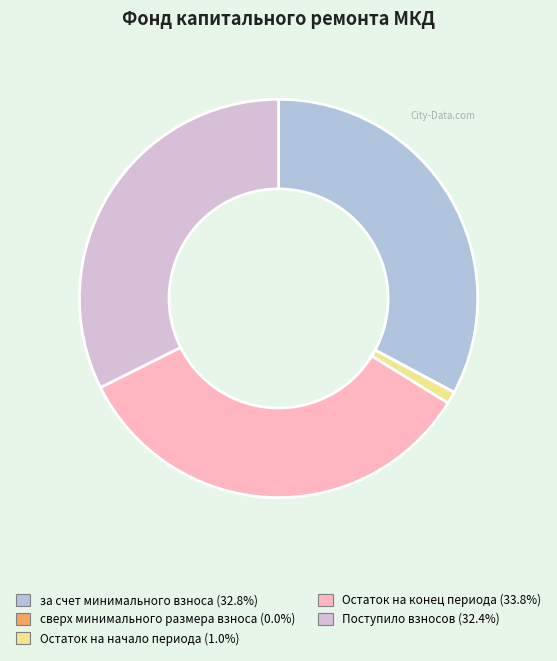

Which slice is the largest?

Остаток на конец периода